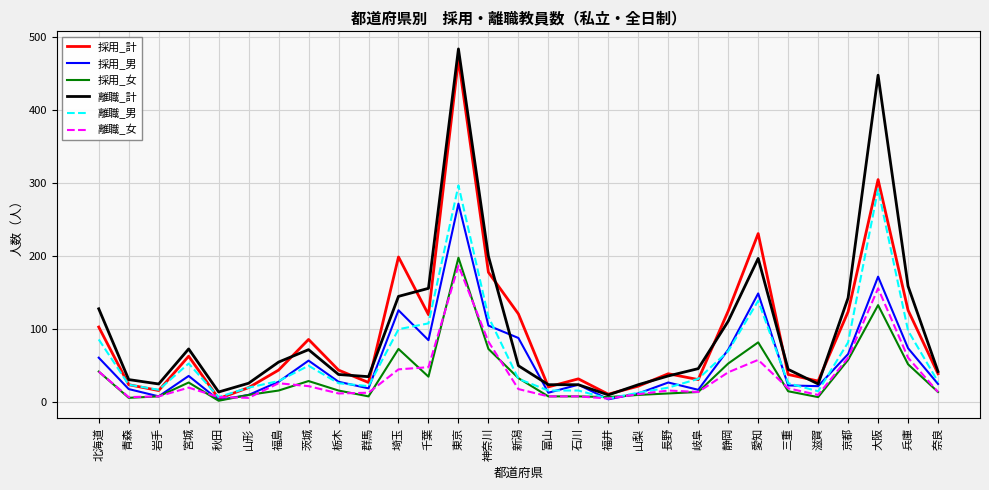

At which category is the sum across all series the highest?

東京